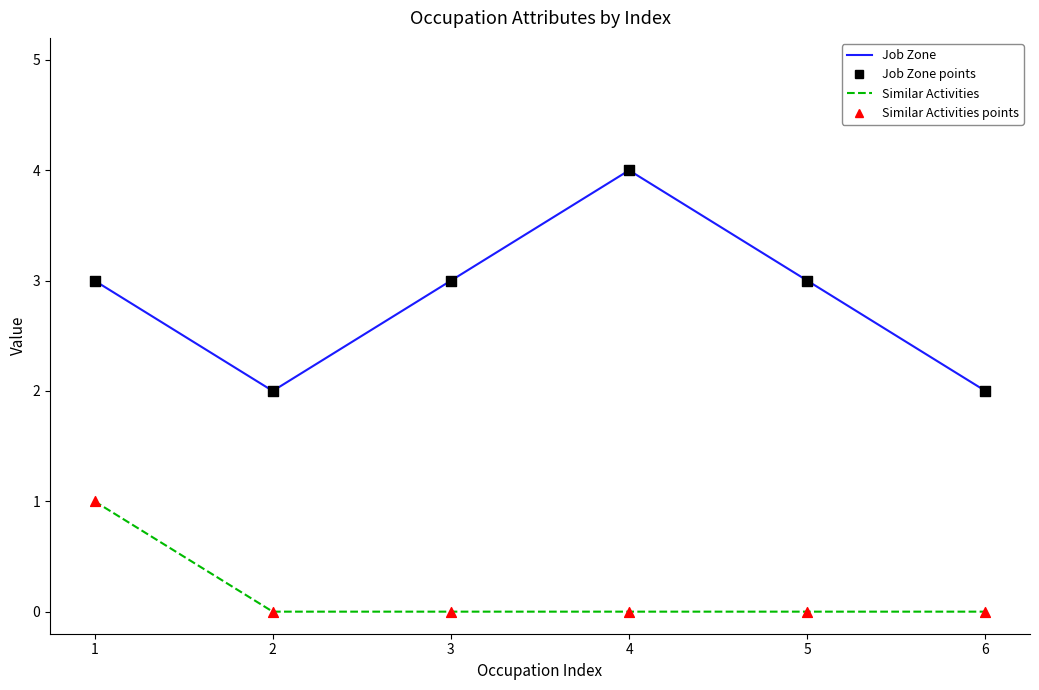

Which series has the largest total across all categories?

Job Zone